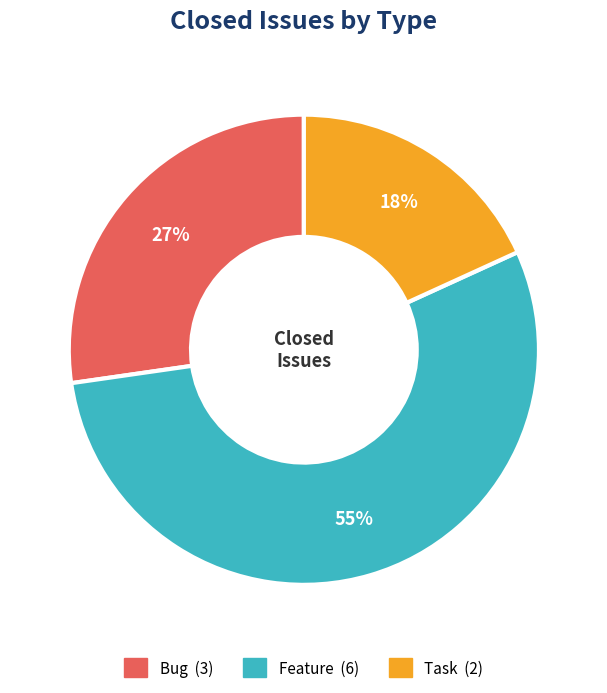

To the nearest percent, what is the average slice percentage?

33%